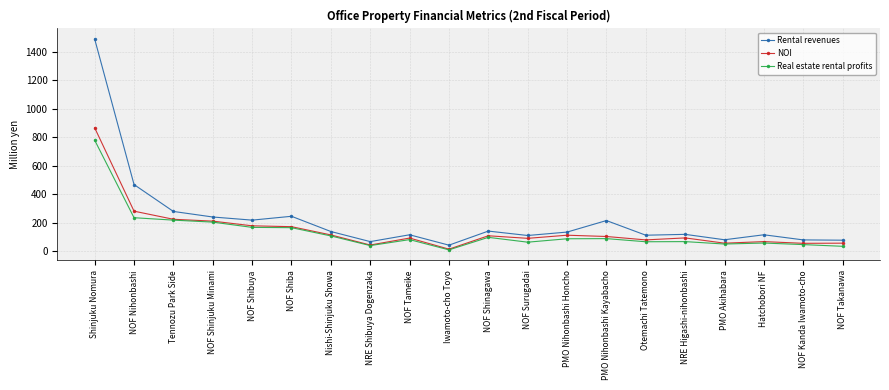

How many distinct data groups are displayed?

3